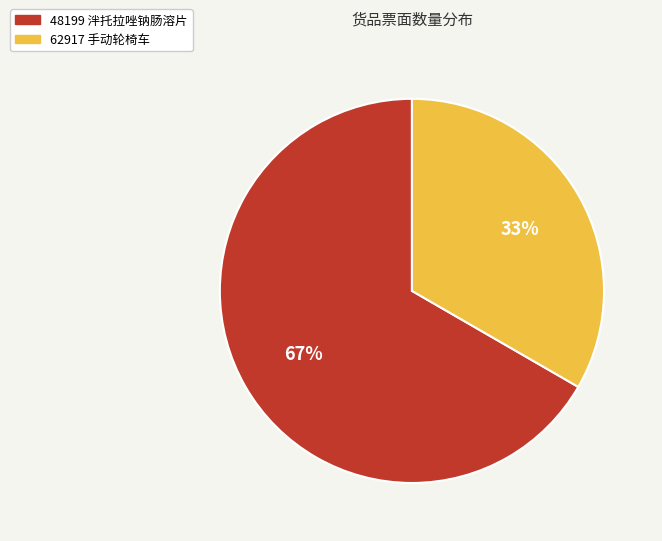

Count the number of slices in the pie.

2